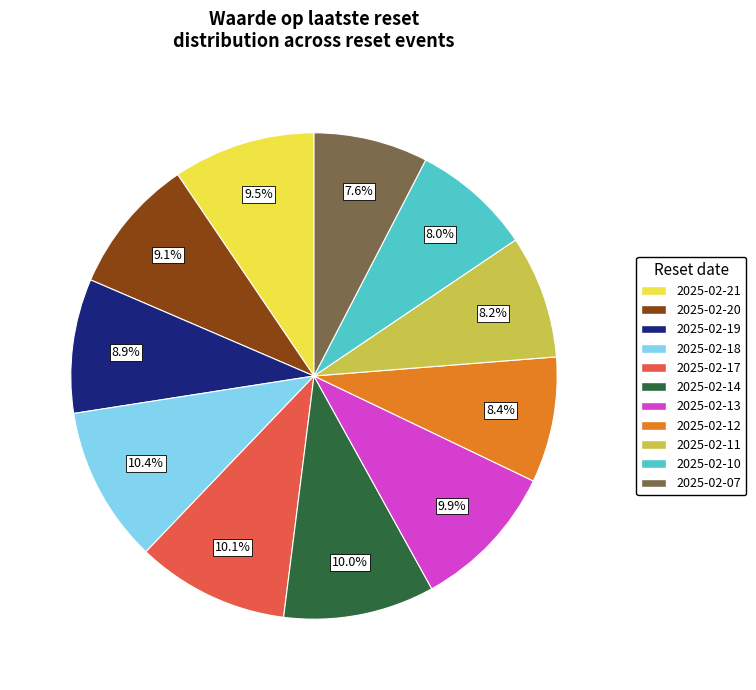

Combined, what portion of the pie is 2025-02-10 and 2025-02-17?

18.1%